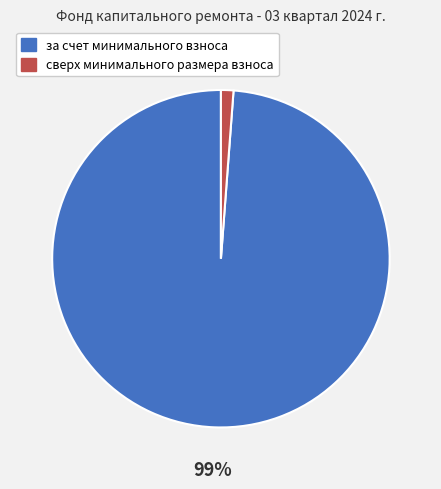

Count the number of slices in the pie.

2